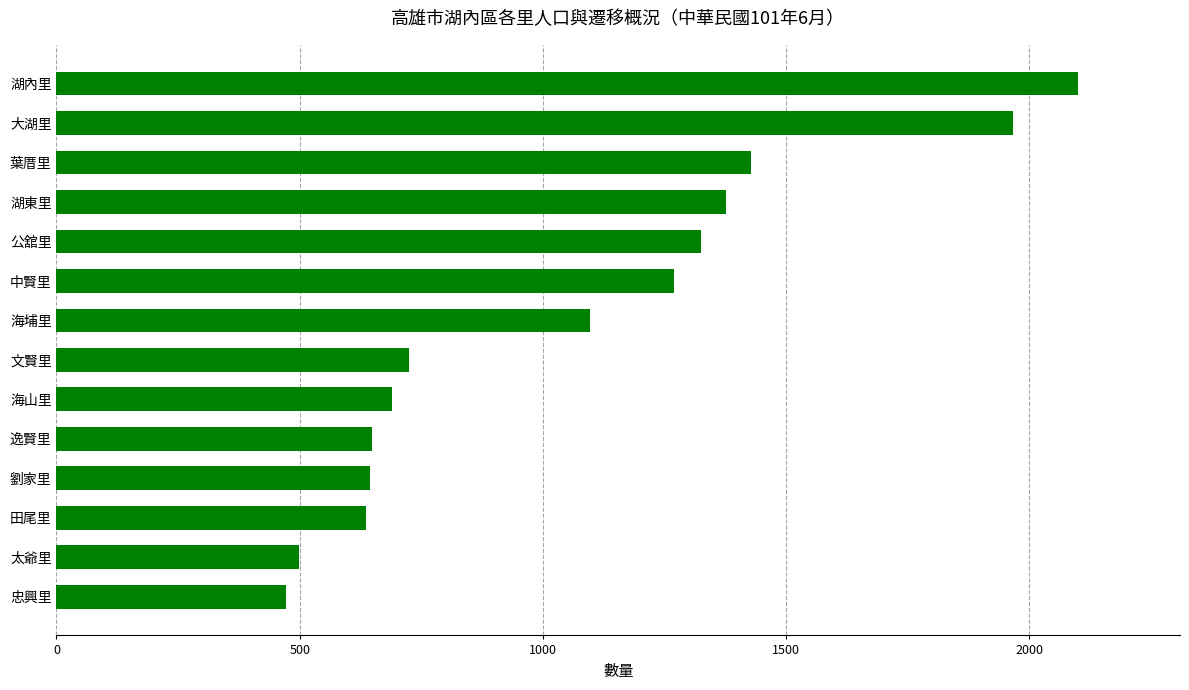

What is the greatest value displayed?

2100